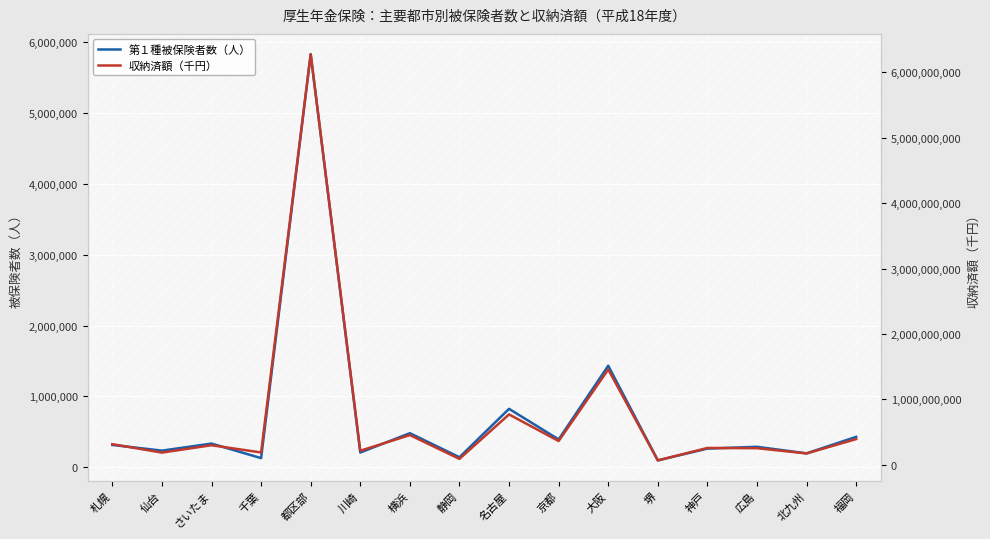

What is the value of the 第１種被保険者数（人） point at the 5th from the left?

5831909